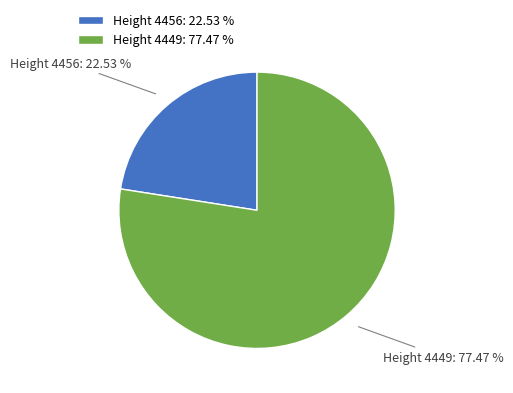

Rank the categories by value from lowest to highest.

Height 4456: 22.53 %, Height 4449: 77.47 %